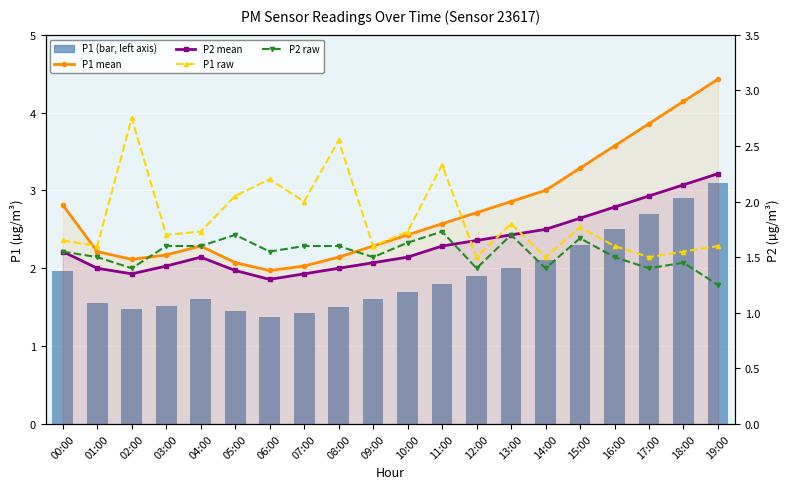

The value of P1 mean at 16:00 is 0.6. True or false?

False